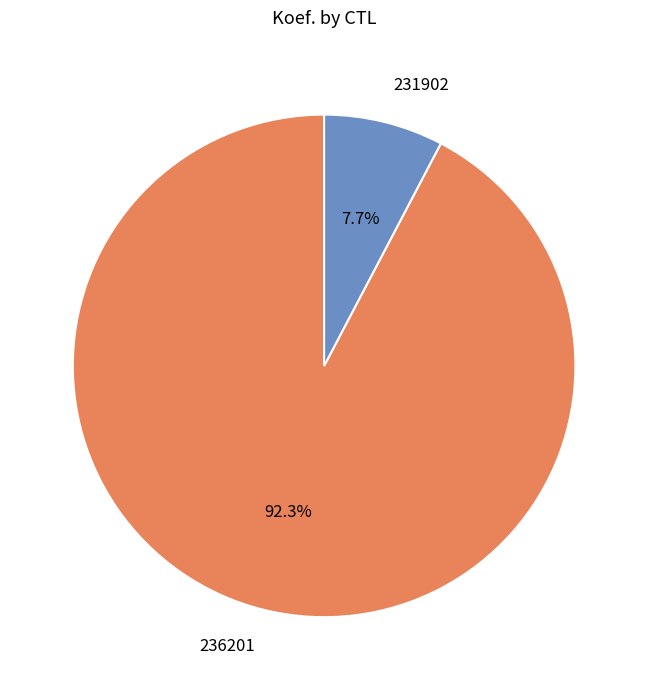

To the nearest percent, what is the average slice percentage?

50%